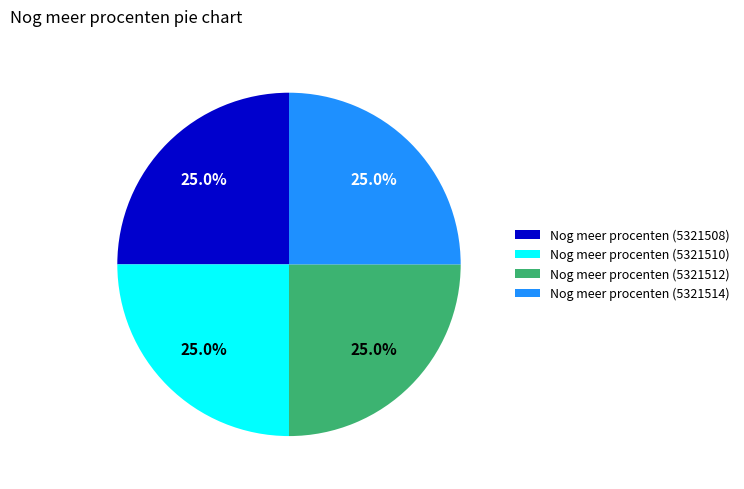

Approximately how many times larger is the value at Nog meer procenten (5321510) compared to Nog meer procenten (5321514)?

1.0